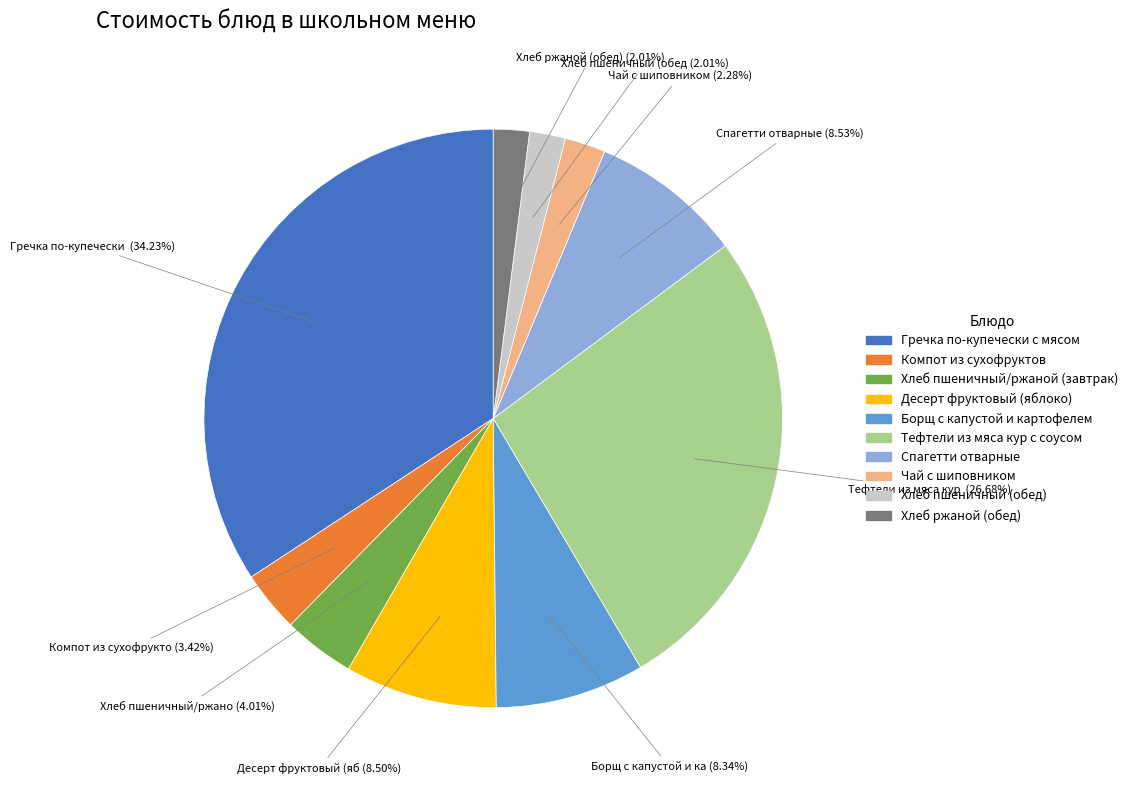

How many slices are in this pie chart?

10